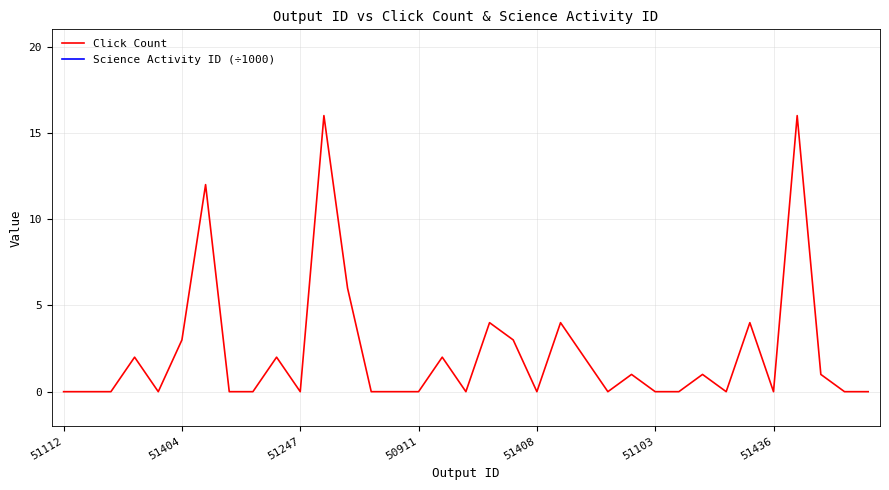

True or false: Click Count and Science Activity ID (÷1000) intersect in this chart.

False